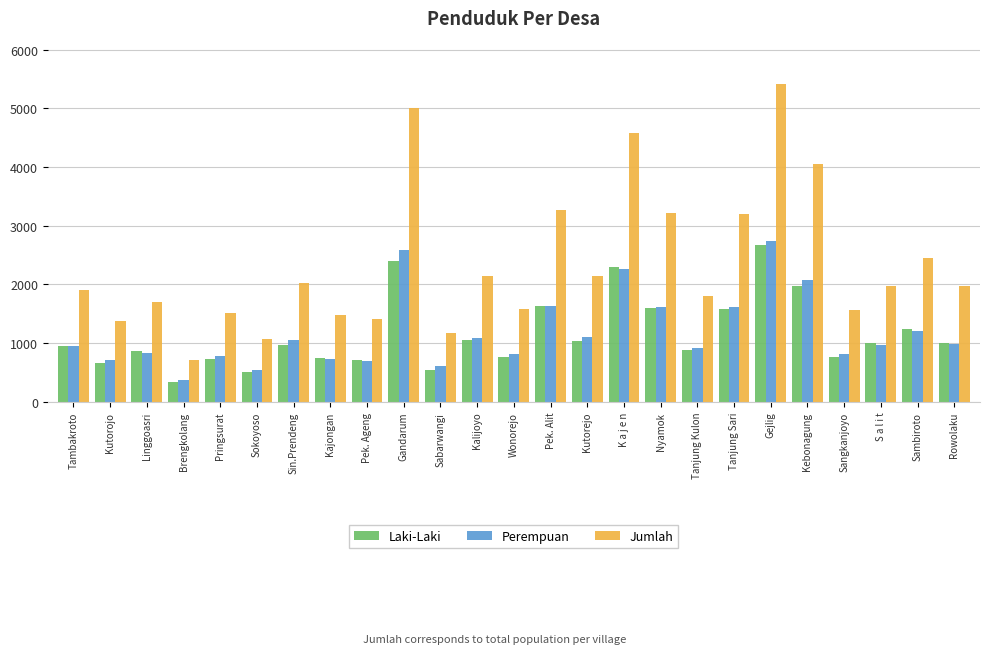

What is the average value of the Laki-Laki series?

1159